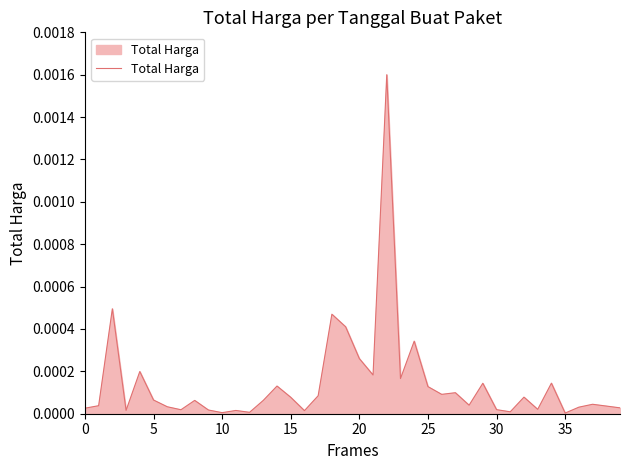

True or false: the data shows 0.0 at 10.

True